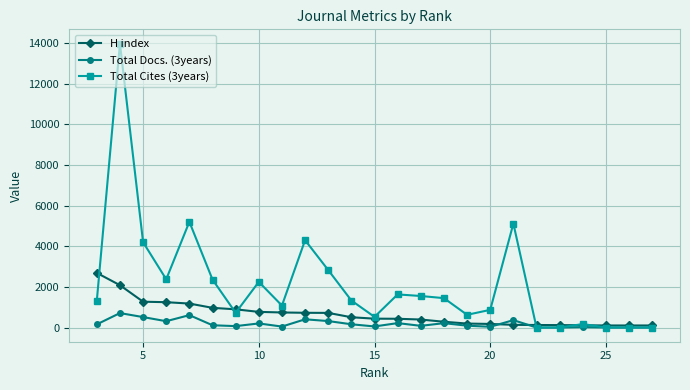

Rank the series by their maximum value, from highest to lowest.

Total Cites (3years), H index, Total Docs. (3years)